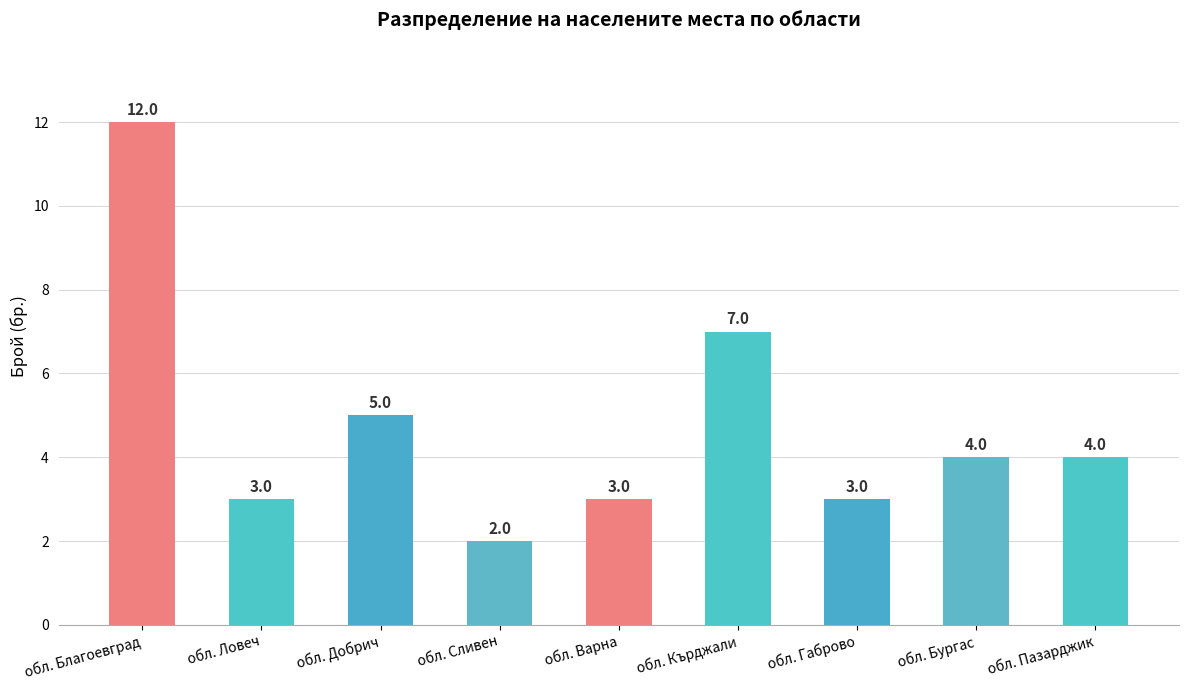

Reading left to right, list all the values displayed in this chart.

обл. Благоевград=12	обл. Ловеч=3	обл. Добрич=5	обл. Сливен=2	обл. Варна=3	обл. Кърджали=7	обл. Габрово=3	обл. Бургас=4	обл. Пазарджик=4